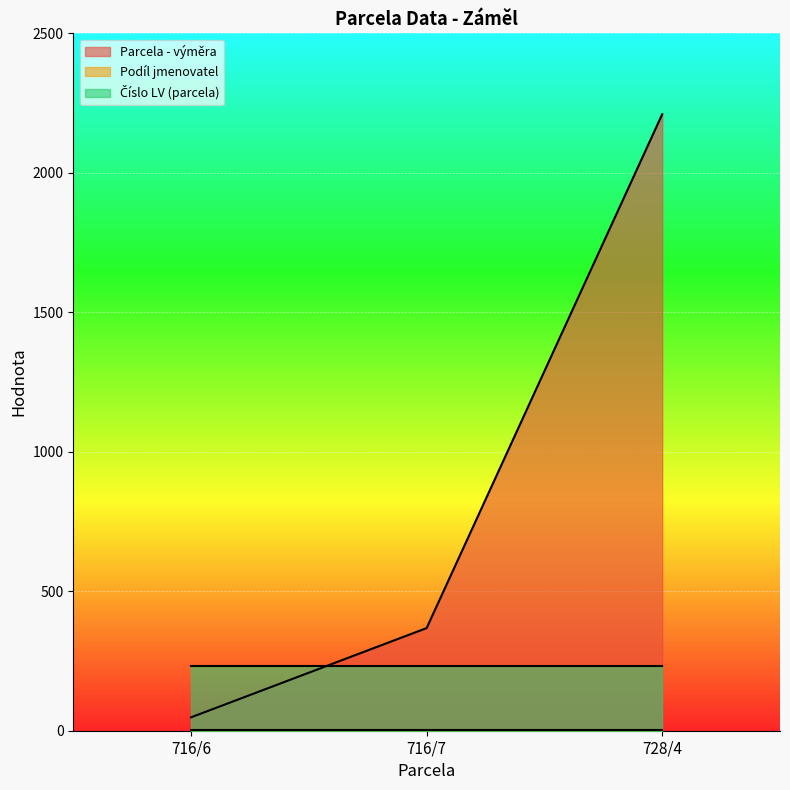

What is the total value across all series at 728/4?

2443